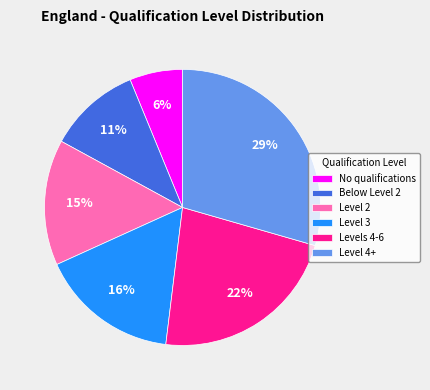

To the nearest percent, what percentage of the pie is Level 4+?

29%